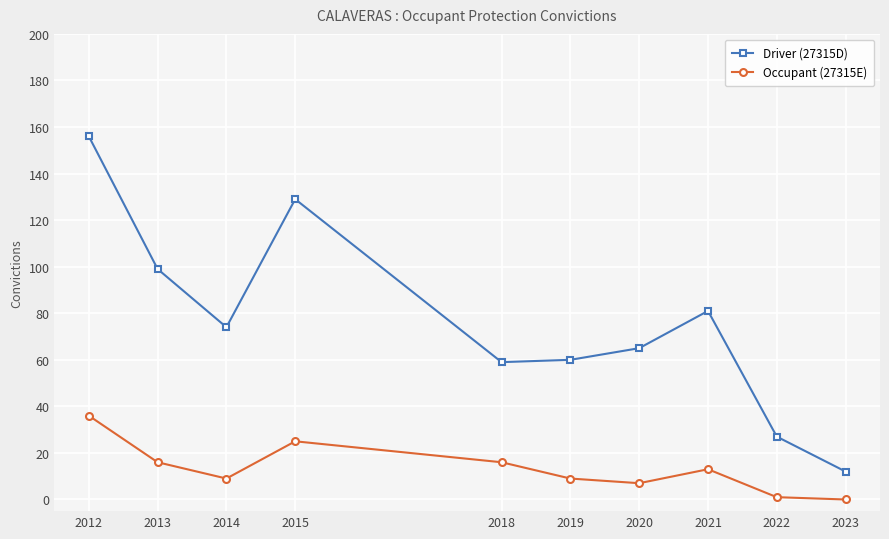

List the series in order of their overall mean, highest first.

Driver (27315D), Occupant (27315E)